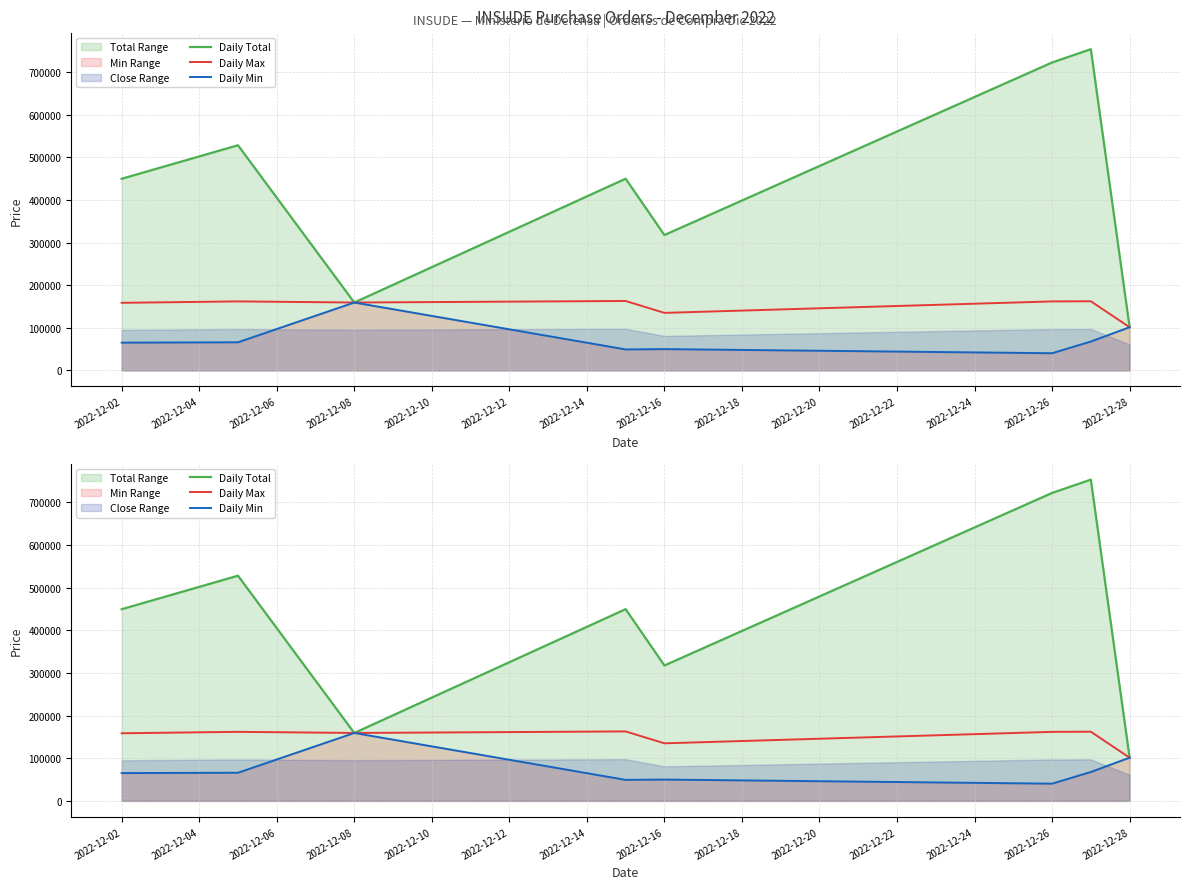

What is the minimum value shown in the chart?

40384.0